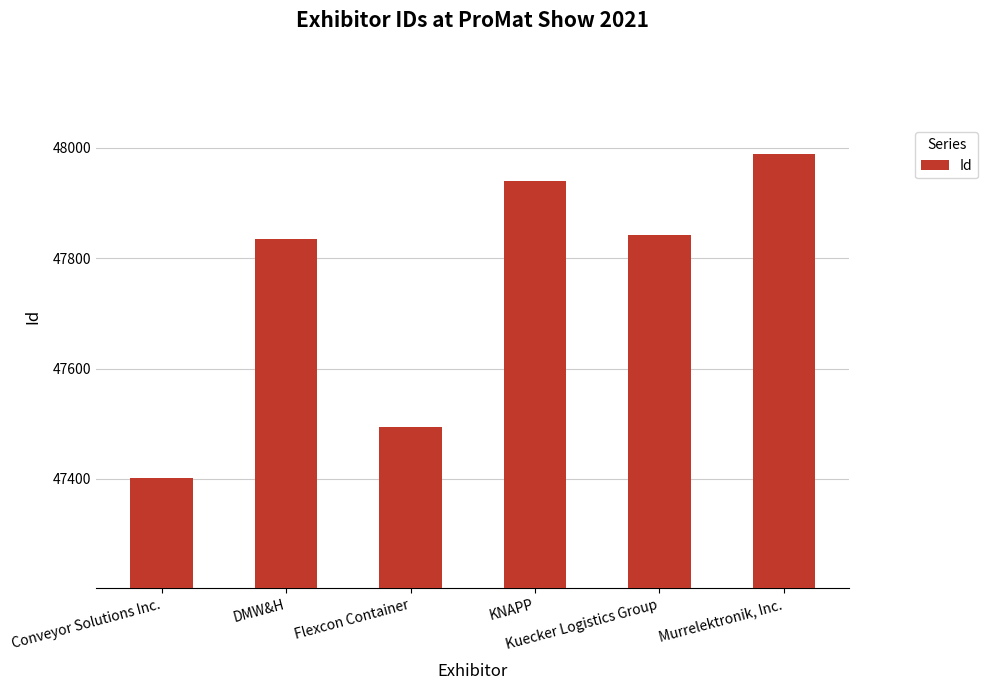

What is the change in value from Kuecker Logistics Group to Murrelektronik, Inc.?

+146